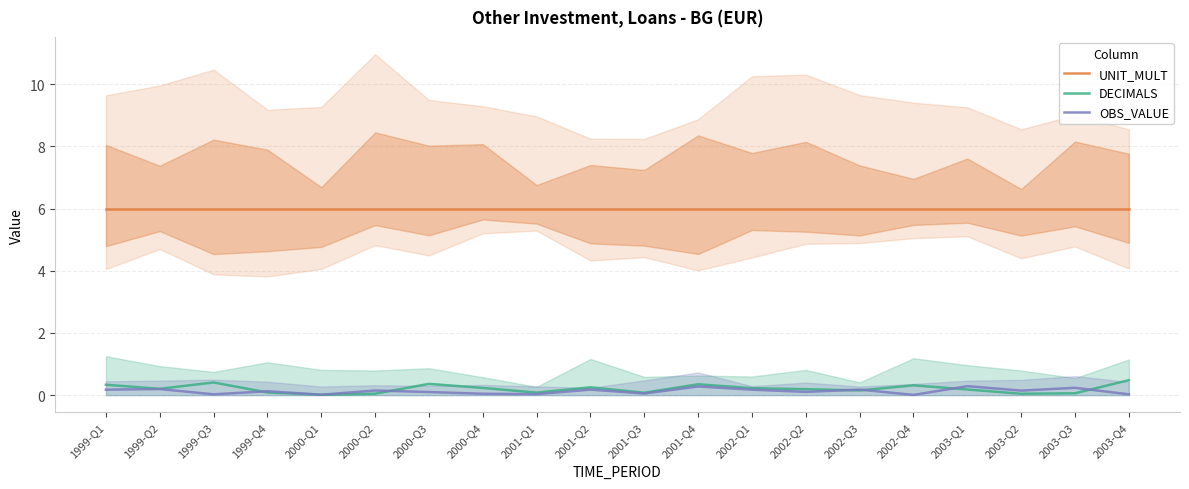

The value of UNIT_MULT at 2001-Q3 is 10.7. True or false?

False